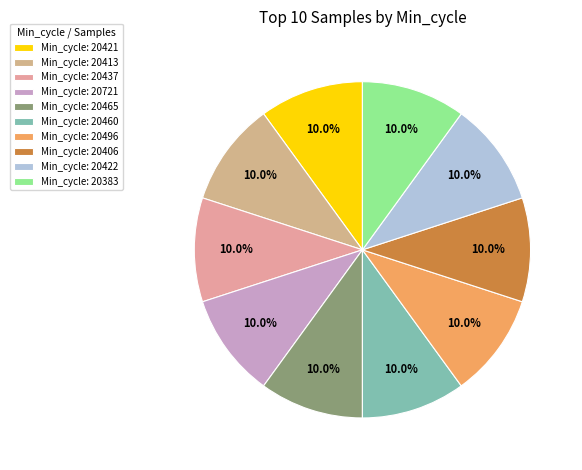

How many segments does this pie chart have?

10